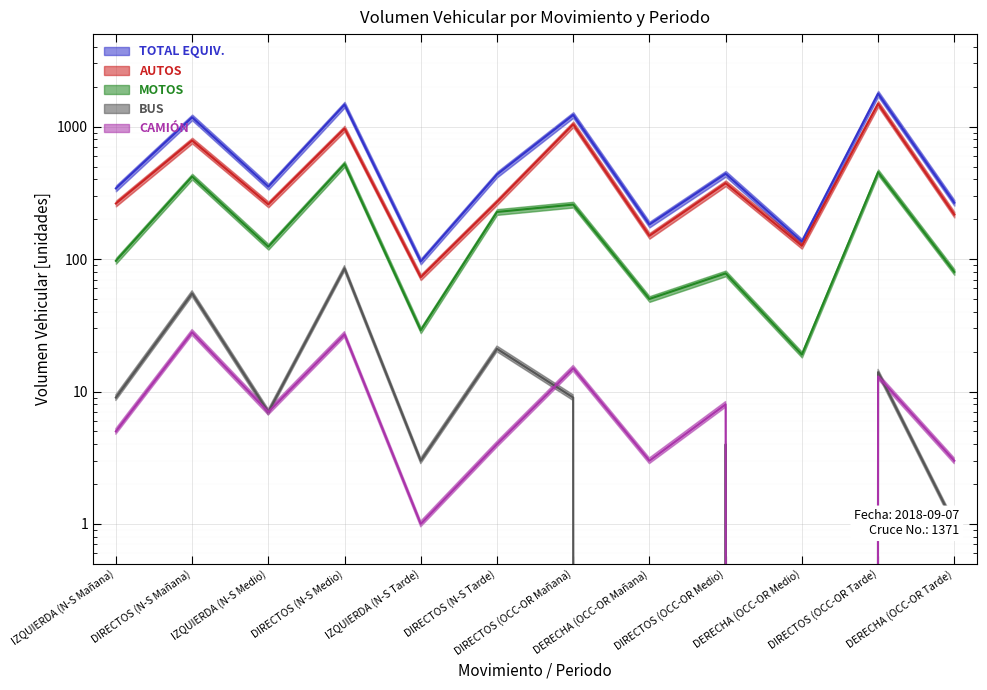

The AUTOS series shows 126.0 at DERECHA (OCC-OR Medio). True or false?

True